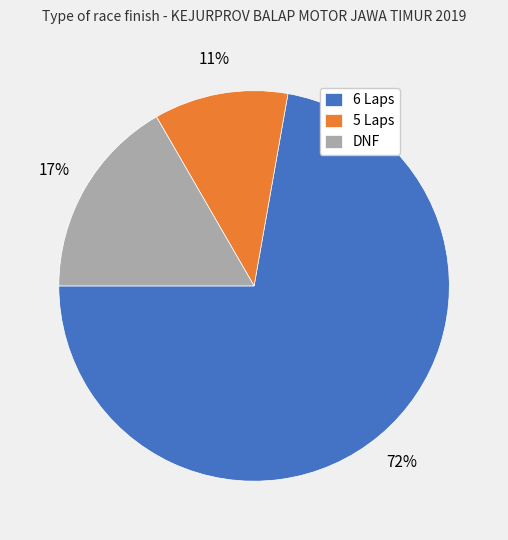

Is there a majority slice in this chart?

Yes